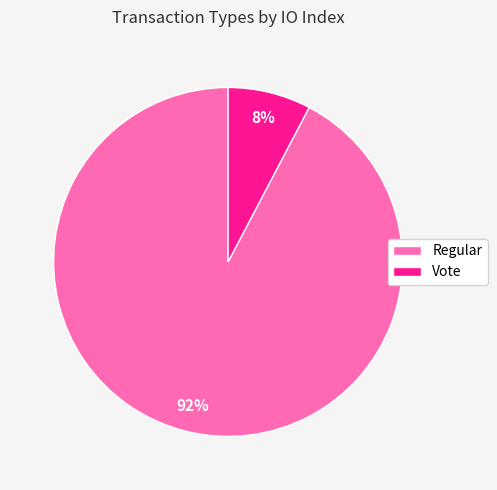

Do Vote and Regular together represent more than half of the pie?

Yes